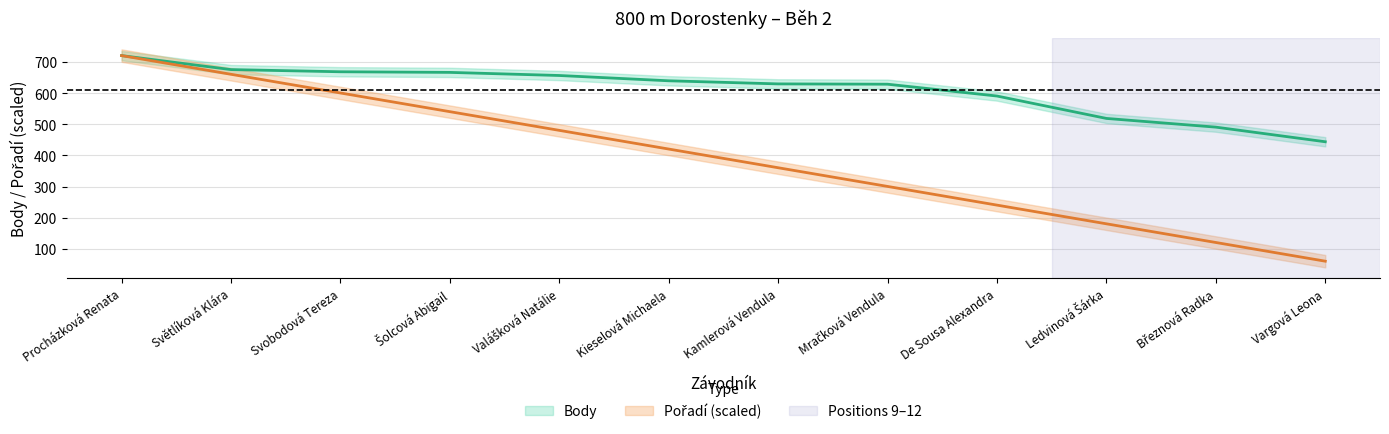

Is this an area chart (filled region under the line)?

No